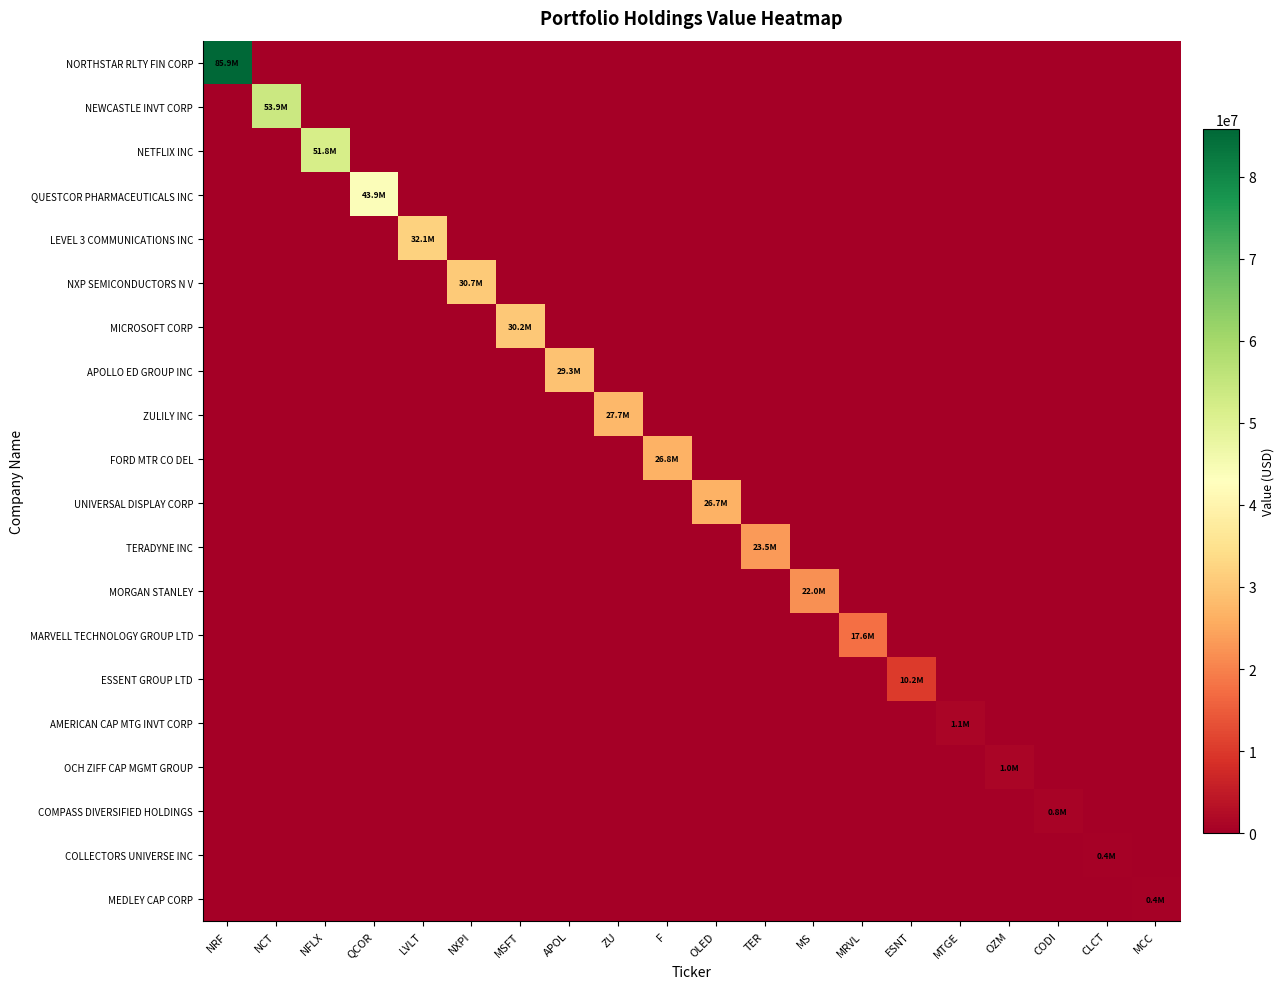

Reading right to left, list all the values displayed in this chart.

NORTHSTAR RLTY FIN CORP: MCC=0	CLCT=0	CODI=0	OZM=0	MTGE=0	ESNT=0	MRVL=0	MS=0	TER=0	OLED=0	F=0	ZU=0	APOL=0	MSFT=0	NXPI=0	LVLT=0	QCOR=0	NFLX=0	NCT=0	NRF=85858000
NEWCASTLE INVT CORP: MCC=0	CLCT=0	CODI=0	OZM=0	MTGE=0	ESNT=0	MRVL=0	MS=0	TER=0	OLED=0	F=0	ZU=0	APOL=0	MSFT=0	NXPI=0	LVLT=0	QCOR=0	NFLX=0	NCT=53890000	NRF=0
NETFLIX INC: MCC=0	CLCT=0	CODI=0	OZM=0	MTGE=0	ESNT=0	MRVL=0	MS=0	TER=0	OLED=0	F=0	ZU=0	APOL=0	MSFT=0	NXPI=0	LVLT=0	QCOR=0	NFLX=51803000	NCT=0	NRF=0
QUESTCOR PHARMACEUTICALS INC: MCC=0	CLCT=0	CODI=0	OZM=0	MTGE=0	ESNT=0	MRVL=0	MS=0	TER=0	OLED=0	F=0	ZU=0	APOL=0	MSFT=0	NXPI=0	LVLT=0	QCOR=43934000	NFLX=0	NCT=0	NRF=0
LEVEL 3 COMMUNICATIONS INC: MCC=0	CLCT=0	CODI=0	OZM=0	MTGE=0	ESNT=0	MRVL=0	MS=0	TER=0	OLED=0	F=0	ZU=0	APOL=0	MSFT=0	NXPI=0	LVLT=32058000	QCOR=0	NFLX=0	NCT=0	NRF=0
NXP SEMICONDUCTORS N V: MCC=0	CLCT=0	CODI=0	OZM=0	MTGE=0	ESNT=0	MRVL=0	MS=0	TER=0	OLED=0	F=0	ZU=0	APOL=0	MSFT=0	NXPI=30685000	LVLT=0	QCOR=0	NFLX=0	NCT=0	NRF=0
MICROSOFT CORP: MCC=0	CLCT=0	CODI=0	OZM=0	MTGE=0	ESNT=0	MRVL=0	MS=0	TER=0	OLED=0	F=0	ZU=0	APOL=0	MSFT=30189000	NXPI=0	LVLT=0	QCOR=0	NFLX=0	NCT=0	NRF=0
APOLLO ED GROUP INC: MCC=0	CLCT=0	CODI=0	OZM=0	MTGE=0	ESNT=0	MRVL=0	MS=0	TER=0	OLED=0	F=0	ZU=0	APOL=29278000	MSFT=0	NXPI=0	LVLT=0	QCOR=0	NFLX=0	NCT=0	NRF=0
ZULILY INC: MCC=0	CLCT=0	CODI=0	OZM=0	MTGE=0	ESNT=0	MRVL=0	MS=0	TER=0	OLED=0	F=0	ZU=27685000	APOL=0	MSFT=0	NXPI=0	LVLT=0	QCOR=0	NFLX=0	NCT=0	NRF=0
FORD MTR CO DEL: MCC=0	CLCT=0	CODI=0	OZM=0	MTGE=0	ESNT=0	MRVL=0	MS=0	TER=0	OLED=0	F=26792000	ZU=0	APOL=0	MSFT=0	NXPI=0	LVLT=0	QCOR=0	NFLX=0	NCT=0	NRF=0
UNIVERSAL DISPLAY CORP: MCC=0	CLCT=0	CODI=0	OZM=0	MTGE=0	ESNT=0	MRVL=0	MS=0	TER=0	OLED=26699000	F=0	ZU=0	APOL=0	MSFT=0	NXPI=0	LVLT=0	QCOR=0	NFLX=0	NCT=0	NRF=0
TERADYNE INC: MCC=0	CLCT=0	CODI=0	OZM=0	MTGE=0	ESNT=0	MRVL=0	MS=0	TER=23462000	OLED=0	F=0	ZU=0	APOL=0	MSFT=0	NXPI=0	LVLT=0	QCOR=0	NFLX=0	NCT=0	NRF=0
MORGAN STANLEY: MCC=0	CLCT=0	CODI=0	OZM=0	MTGE=0	ESNT=0	MRVL=0	MS=22045000	TER=0	OLED=0	F=0	ZU=0	APOL=0	MSFT=0	NXPI=0	LVLT=0	QCOR=0	NFLX=0	NCT=0	NRF=0
MARVELL TECHNOLOGY GROUP LTD: MCC=0	CLCT=0	CODI=0	OZM=0	MTGE=0	ESNT=0	MRVL=17645000	MS=0	TER=0	OLED=0	F=0	ZU=0	APOL=0	MSFT=0	NXPI=0	LVLT=0	QCOR=0	NFLX=0	NCT=0	NRF=0
ESSENT GROUP LTD: MCC=0	CLCT=0	CODI=0	OZM=0	MTGE=0	ESNT=10184000	MRVL=0	MS=0	TER=0	OLED=0	F=0	ZU=0	APOL=0	MSFT=0	NXPI=0	LVLT=0	QCOR=0	NFLX=0	NCT=0	NRF=0
AMERICAN CAP MTG INVT CORP: MCC=0	CLCT=0	CODI=0	OZM=0	MTGE=1127000	ESNT=0	MRVL=0	MS=0	TER=0	OLED=0	F=0	ZU=0	APOL=0	MSFT=0	NXPI=0	LVLT=0	QCOR=0	NFLX=0	NCT=0	NRF=0
OCH ZIFF CAP MGMT GROUP: MCC=0	CLCT=0	CODI=0	OZM=1033000	MTGE=0	ESNT=0	MRVL=0	MS=0	TER=0	OLED=0	F=0	ZU=0	APOL=0	MSFT=0	NXPI=0	LVLT=0	QCOR=0	NFLX=0	NCT=0	NRF=0
COMPASS DIVERSIFIED HOLDINGS: MCC=0	CLCT=0	CODI=767000	OZM=0	MTGE=0	ESNT=0	MRVL=0	MS=0	TER=0	OLED=0	F=0	ZU=0	APOL=0	MSFT=0	NXPI=0	LVLT=0	QCOR=0	NFLX=0	NCT=0	NRF=0
COLLECTORS UNIVERSE INC: MCC=0	CLCT=429000	CODI=0	OZM=0	MTGE=0	ESNT=0	MRVL=0	MS=0	TER=0	OLED=0	F=0	ZU=0	APOL=0	MSFT=0	NXPI=0	LVLT=0	QCOR=0	NFLX=0	NCT=0	NRF=0
MEDLEY CAP CORP: MCC=384000	CLCT=0	CODI=0	OZM=0	MTGE=0	ESNT=0	MRVL=0	MS=0	TER=0	OLED=0	F=0	ZU=0	APOL=0	MSFT=0	NXPI=0	LVLT=0	QCOR=0	NFLX=0	NCT=0	NRF=0